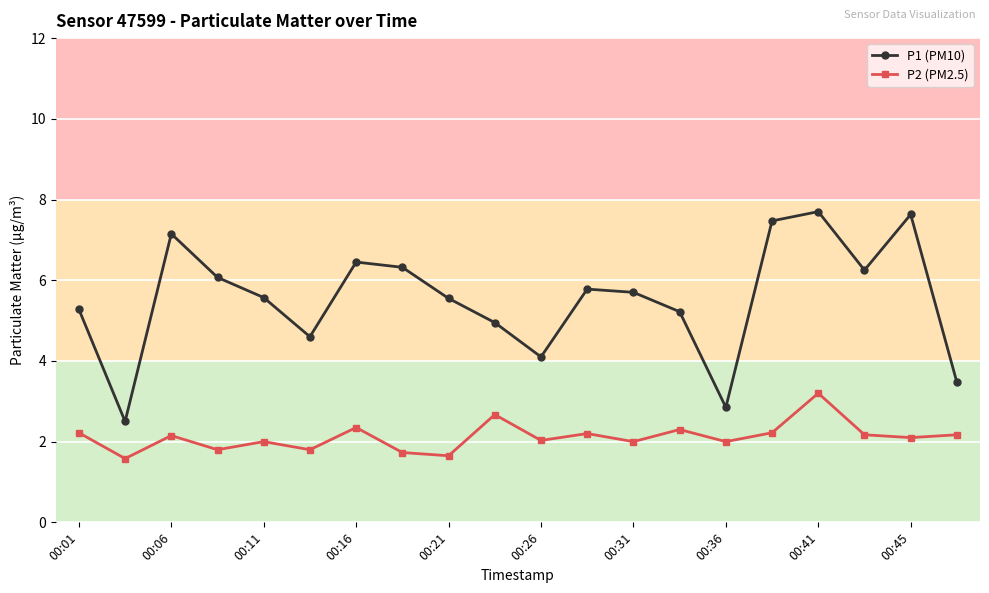

What is the value of the P2 (PM2.5) point at the 11th from the left?

2.0